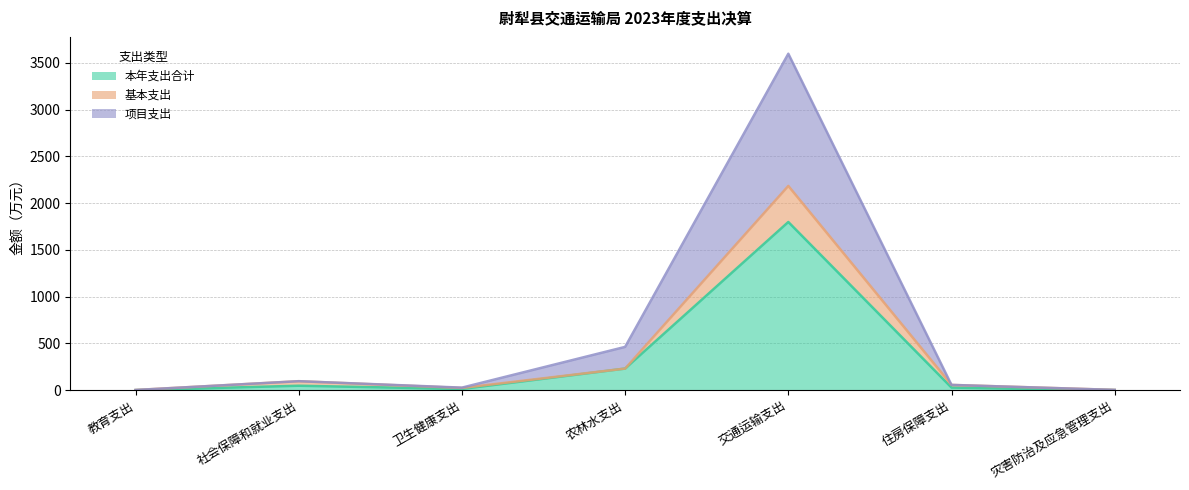

What is the value of the 项目支出 point at the 5th from the left?

3597.9